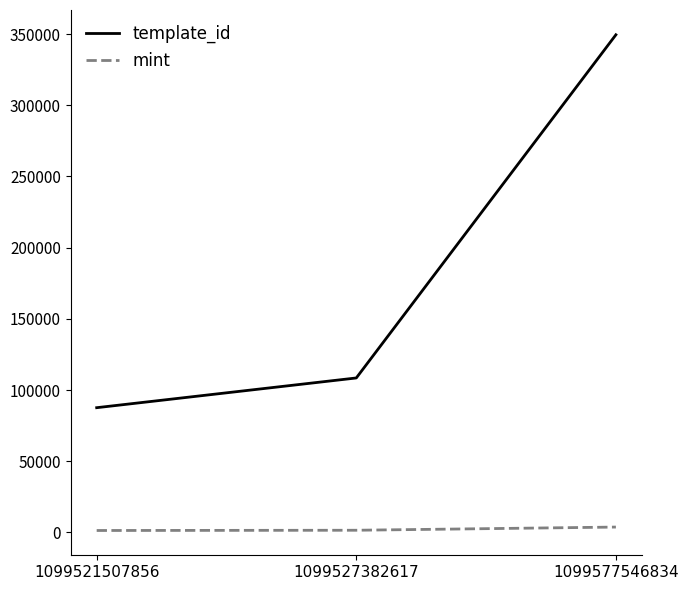

Which series has the largest range (max minus min)?

template_id